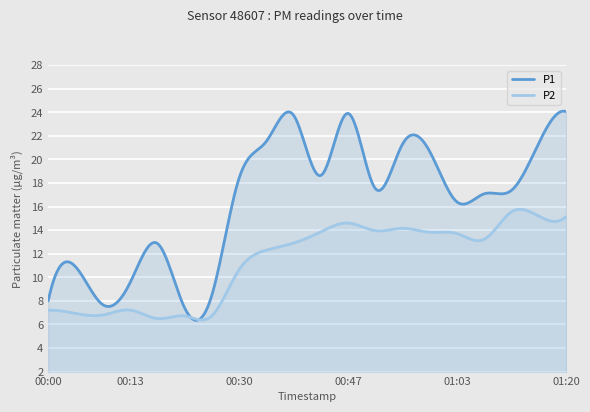

Is it true that P1 equals 7.4 at 00:21?

True